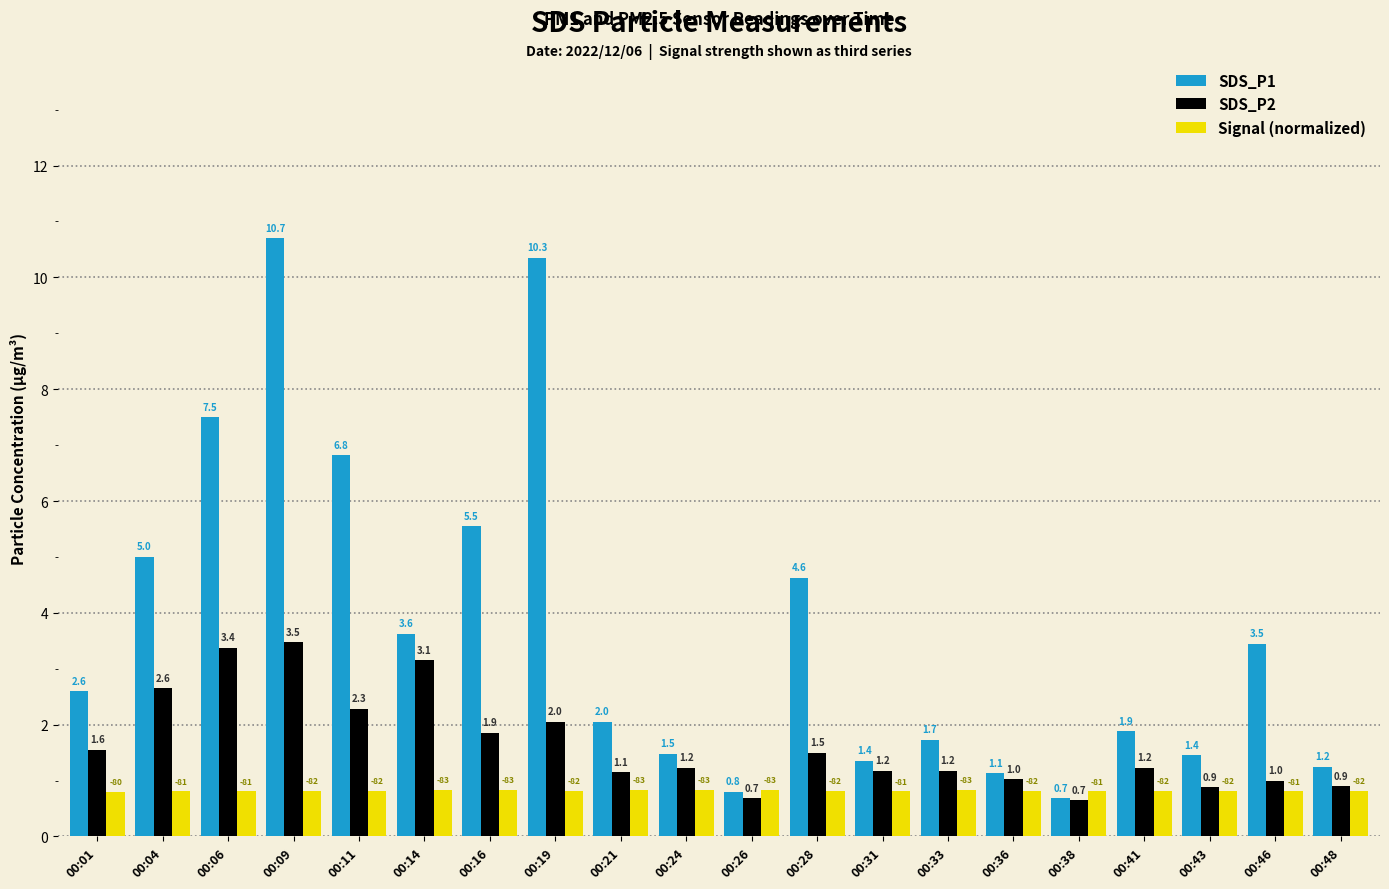

What is the difference between the highest and lowest values at 00:09?

9.9